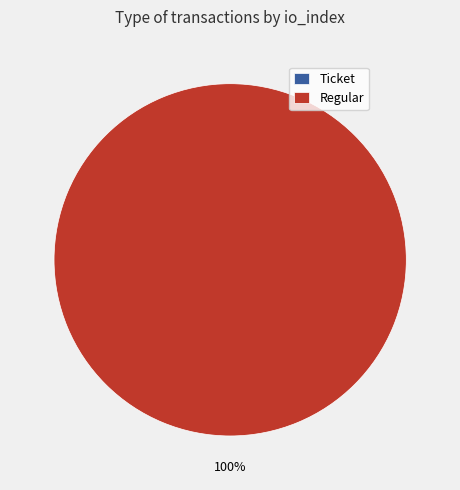

Do Ticket (io_index=0) and Regular (io_index=51) together represent more than half of the pie?

Yes